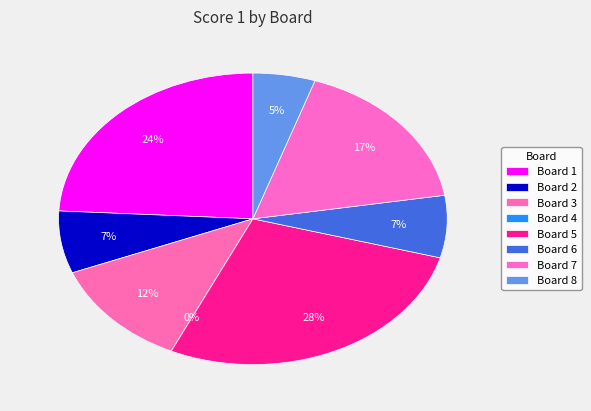

Is there a majority slice in this chart?

No